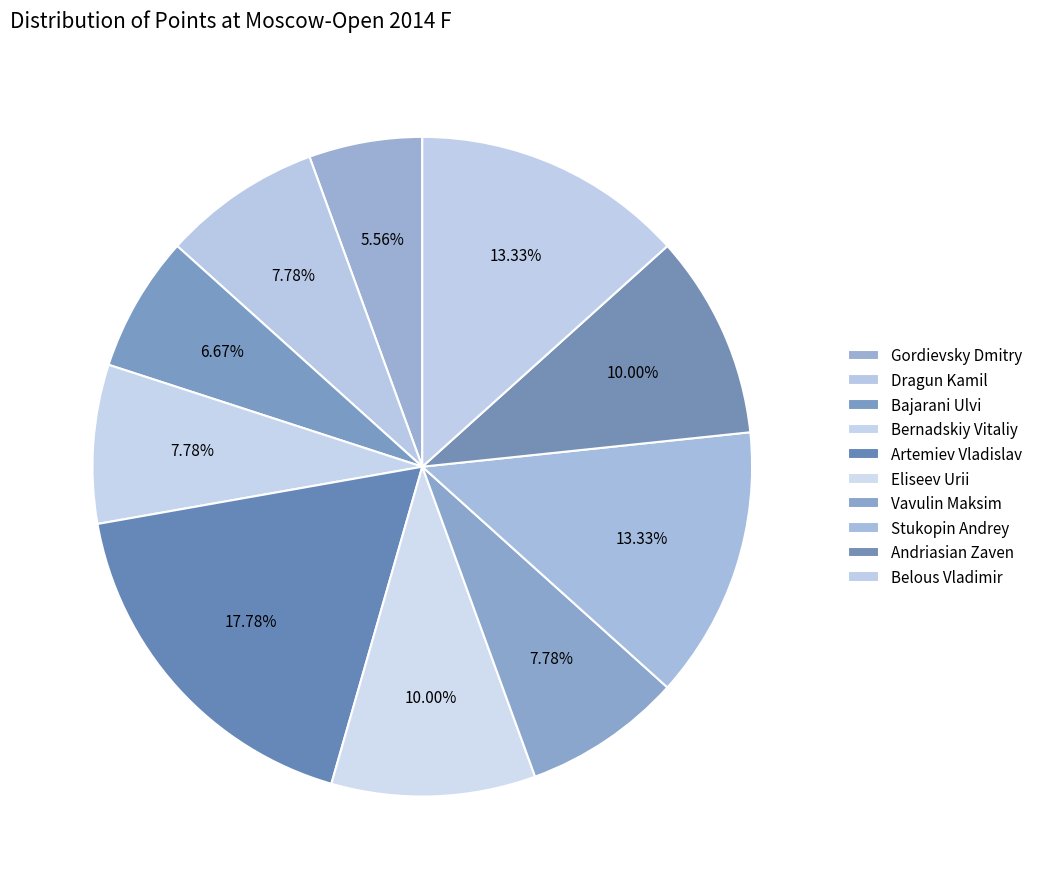

What percentage is NOT represented by Bernadskiy Vitaliy?

92.2%